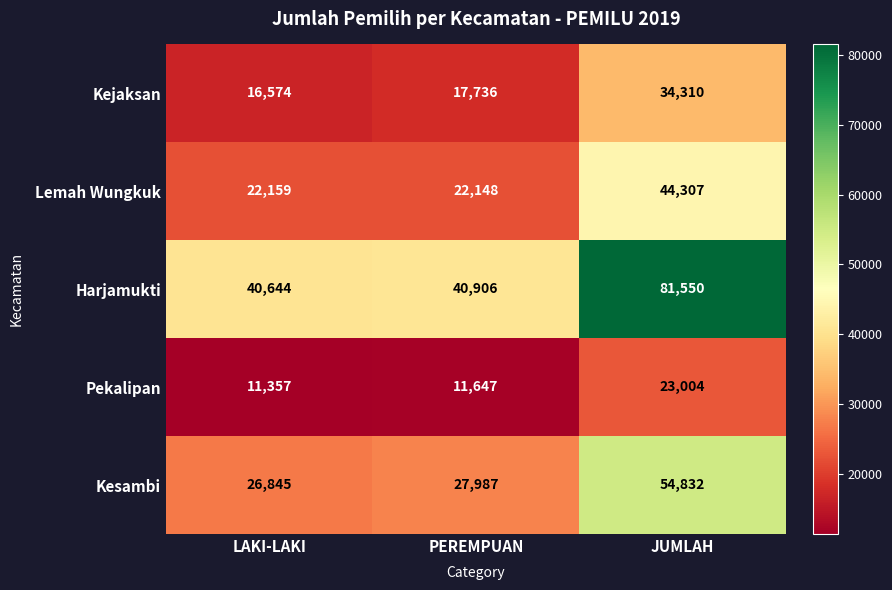

List the series in order of their overall mean, highest first.

Harjamukti, Kesambi, Lemah Wungkuk, Kejaksan, Pekalipan